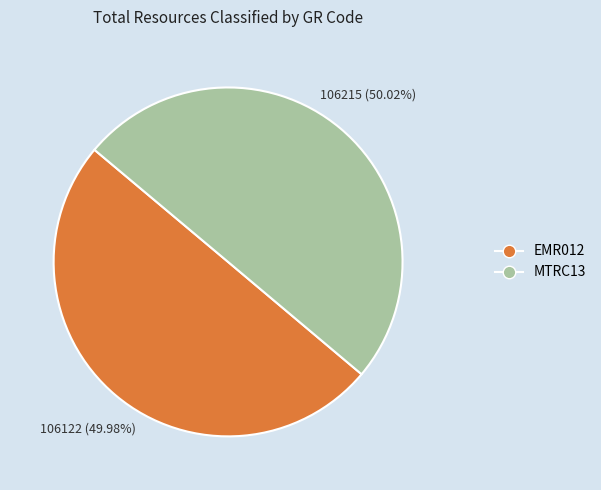

Is the sum of MTRC13 and EMR012 greater than half?

Yes